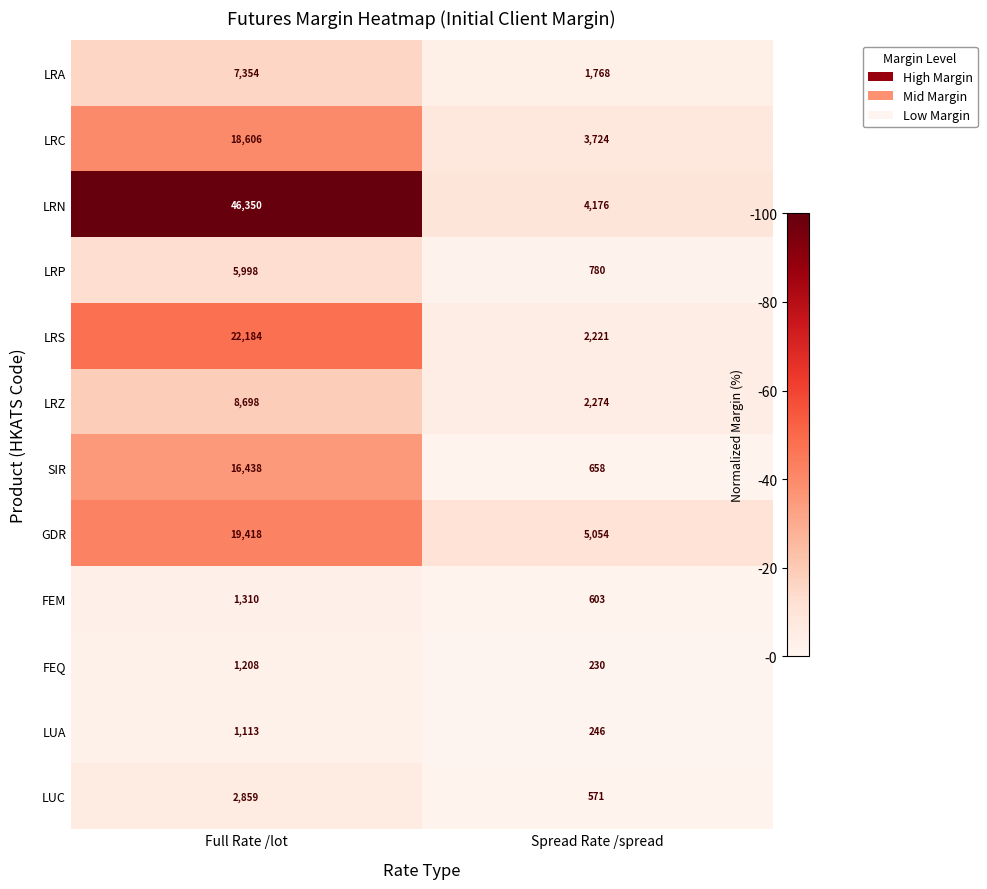

How many data points in LRN are less than 46350?

1